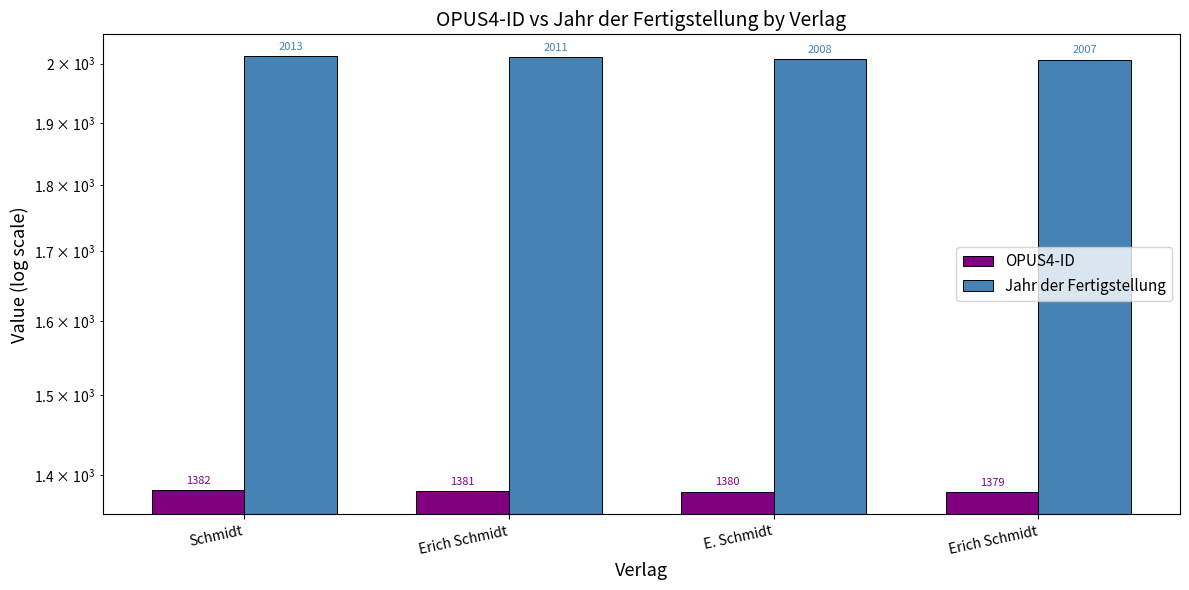

What is the sum of the Jahr der Fertigstellung values at Erich Schmidt and Erich Schmidt?

4018